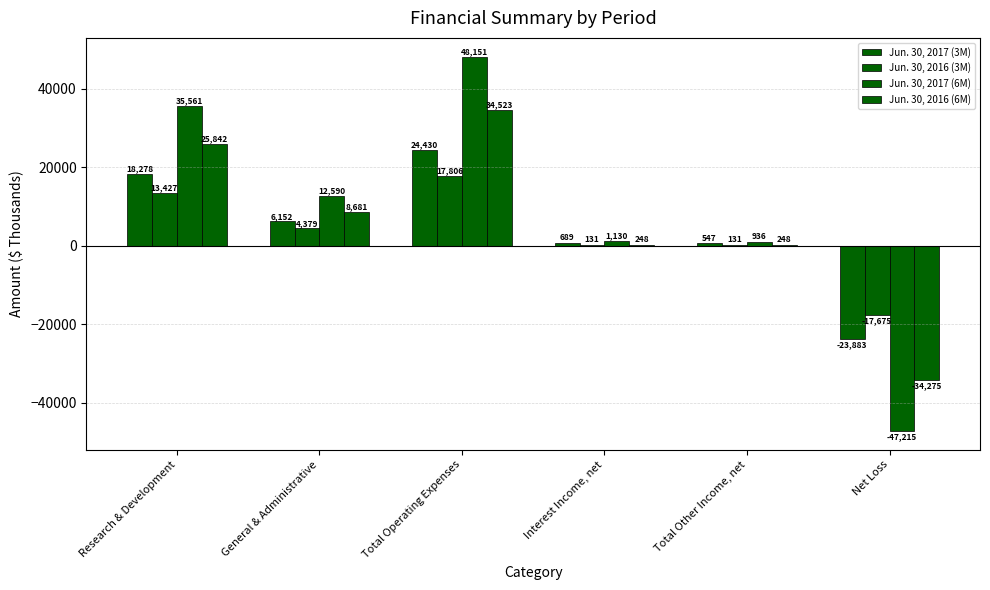

Count the number of categories in the chart.

6